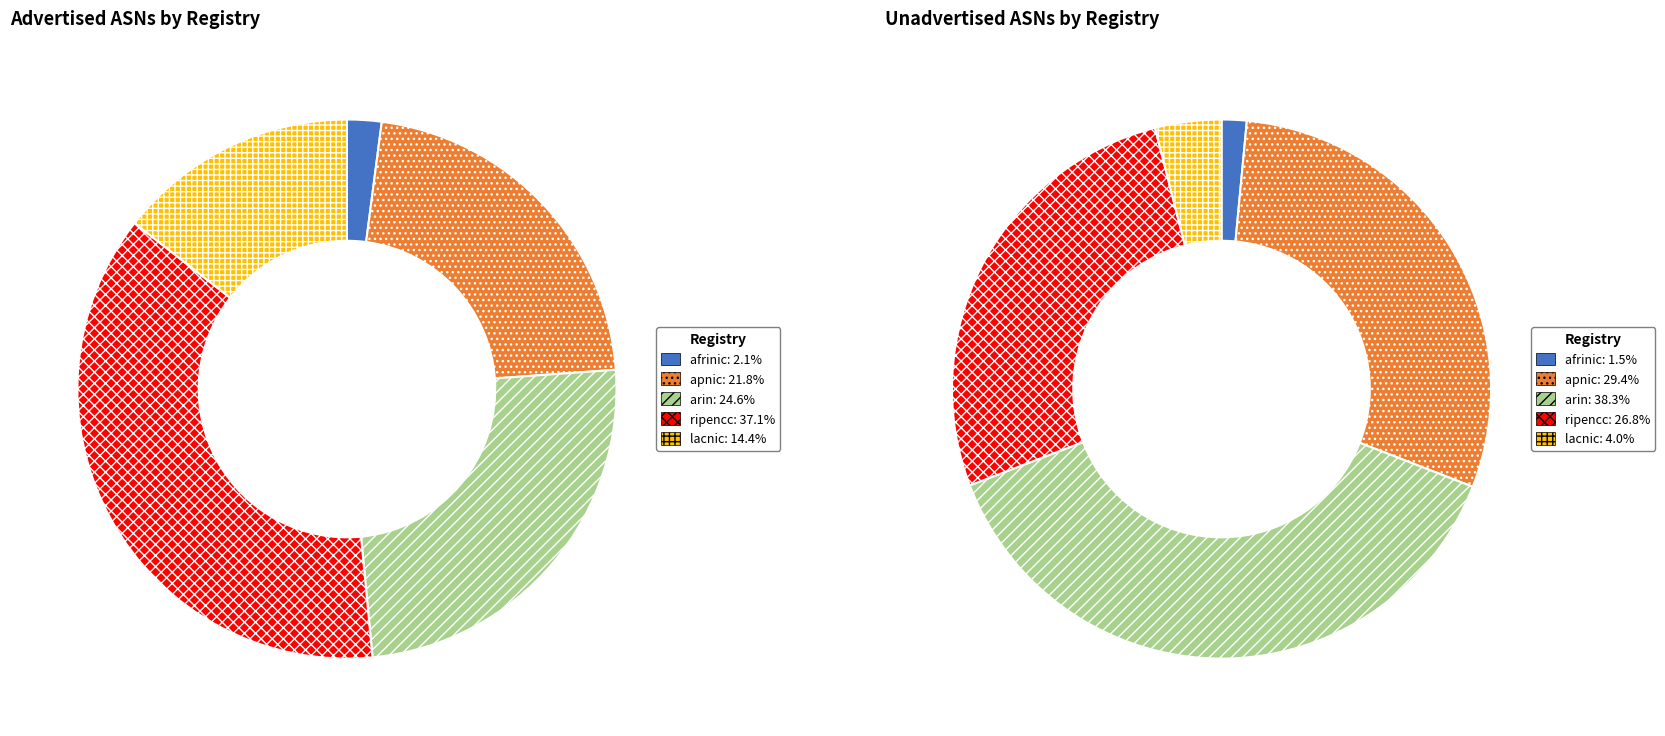

How many segments does this pie chart have?

5